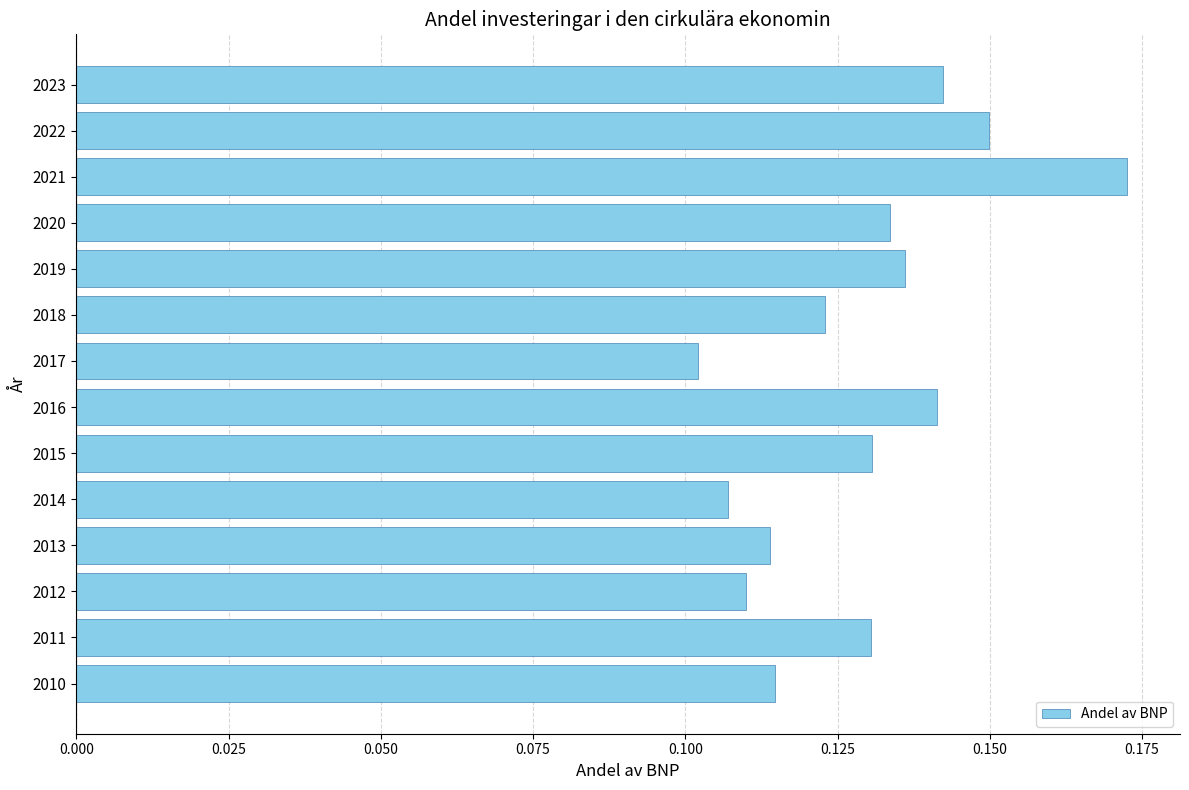

Is it true that the value at 2014 is 0.2?

False